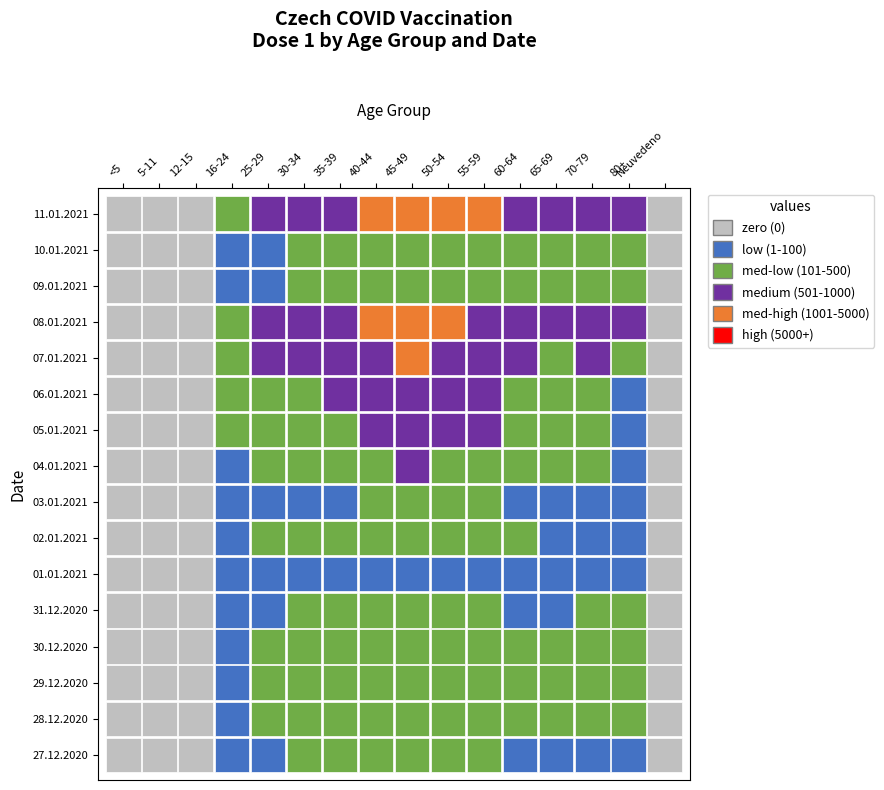

What is the total value across all series at 11?

4904